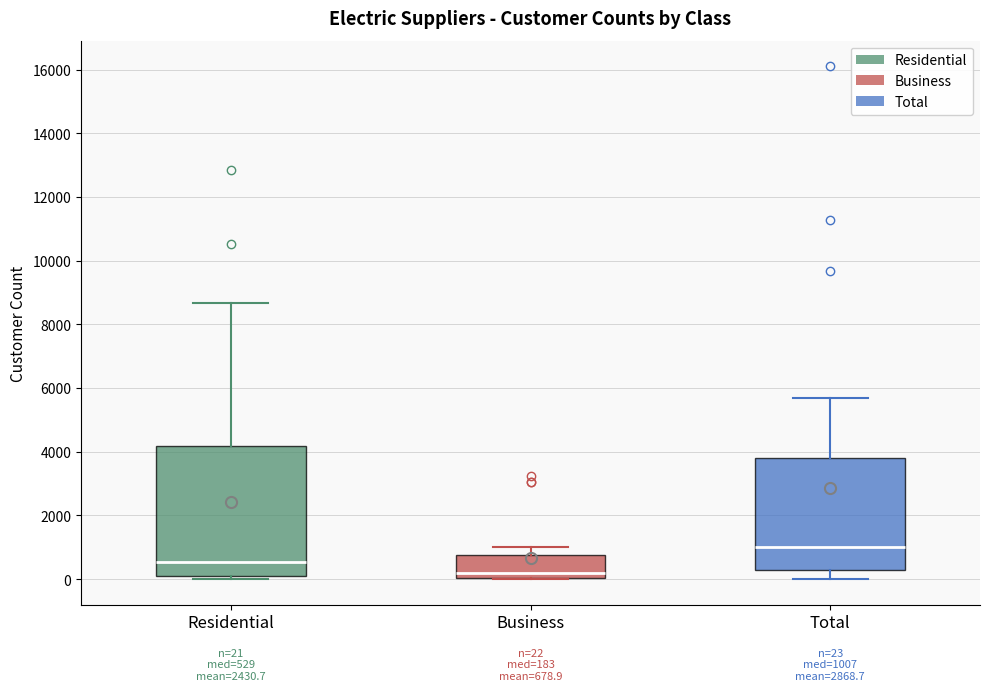

Which box is the tallest, from its lower edge to its upper edge?

Residential